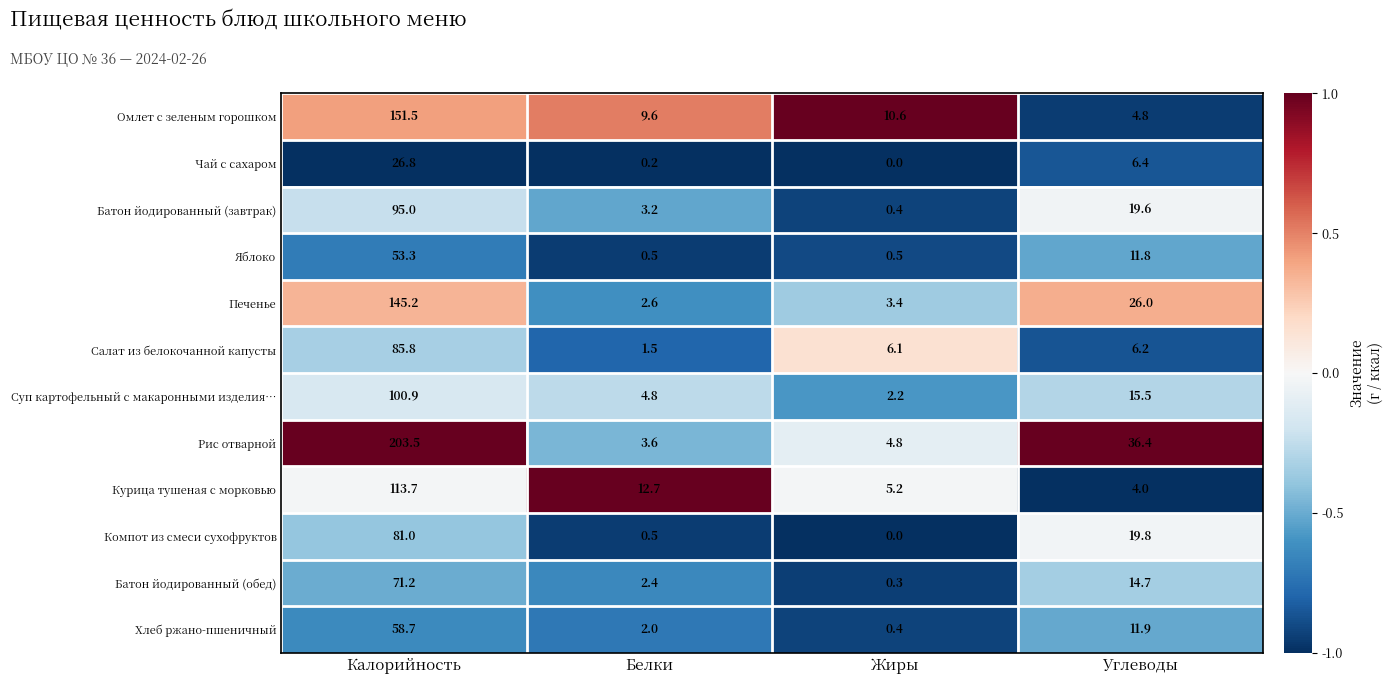

Read the Печенье value at Калорийность.

145.2